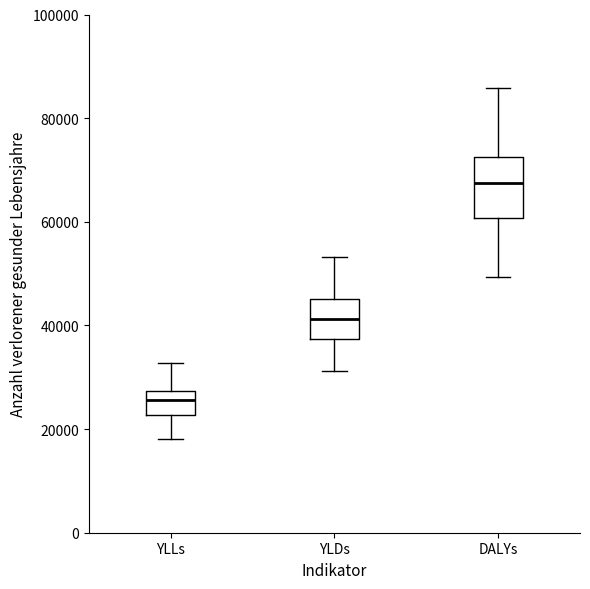

Reading left to right, transcribe this box plot: for each box, give where its median line is, the range the box spans, and where its two whiskers end, as read against the y-axis. The values are not printed on the chart, so give them approximately, as read against the axis.

YLLs: median 26000, box 22000 to 28000, whiskers 18000 to 32000
YLDs: median 42000, box 38000 to 46000, whiskers 32000 to 54000
DALYs: median 68000, box 60000 to 72000, whiskers 50000 to 86000